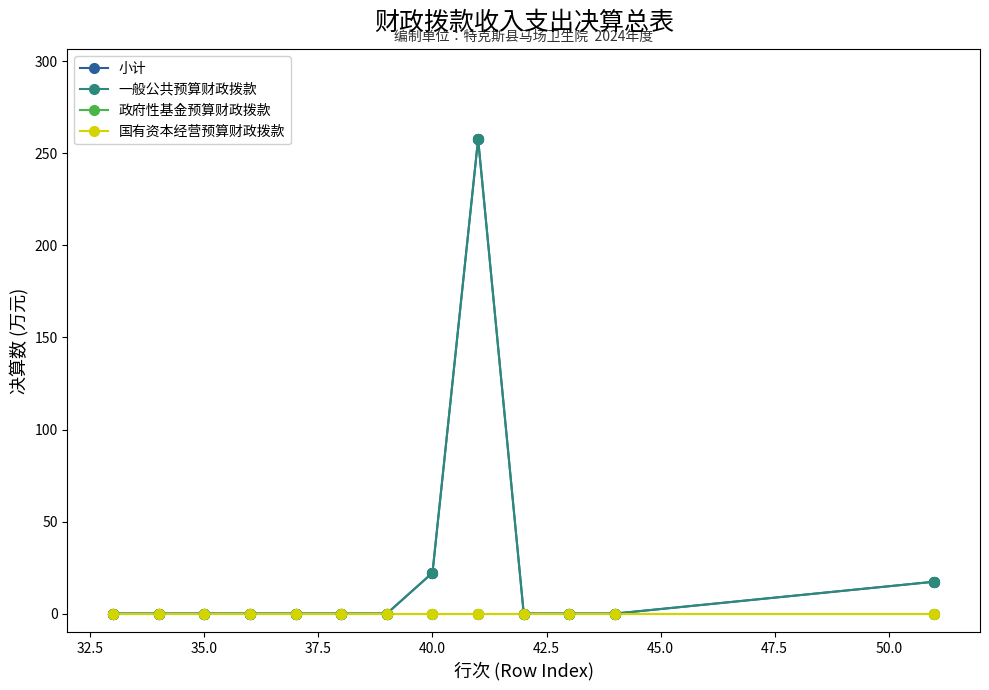

Is this an area chart (filled region under the line)?

No